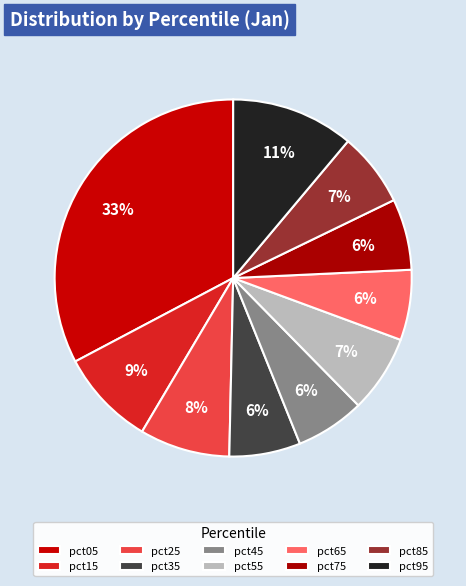

True or false: pct45 accounts for 20% of the total.

False